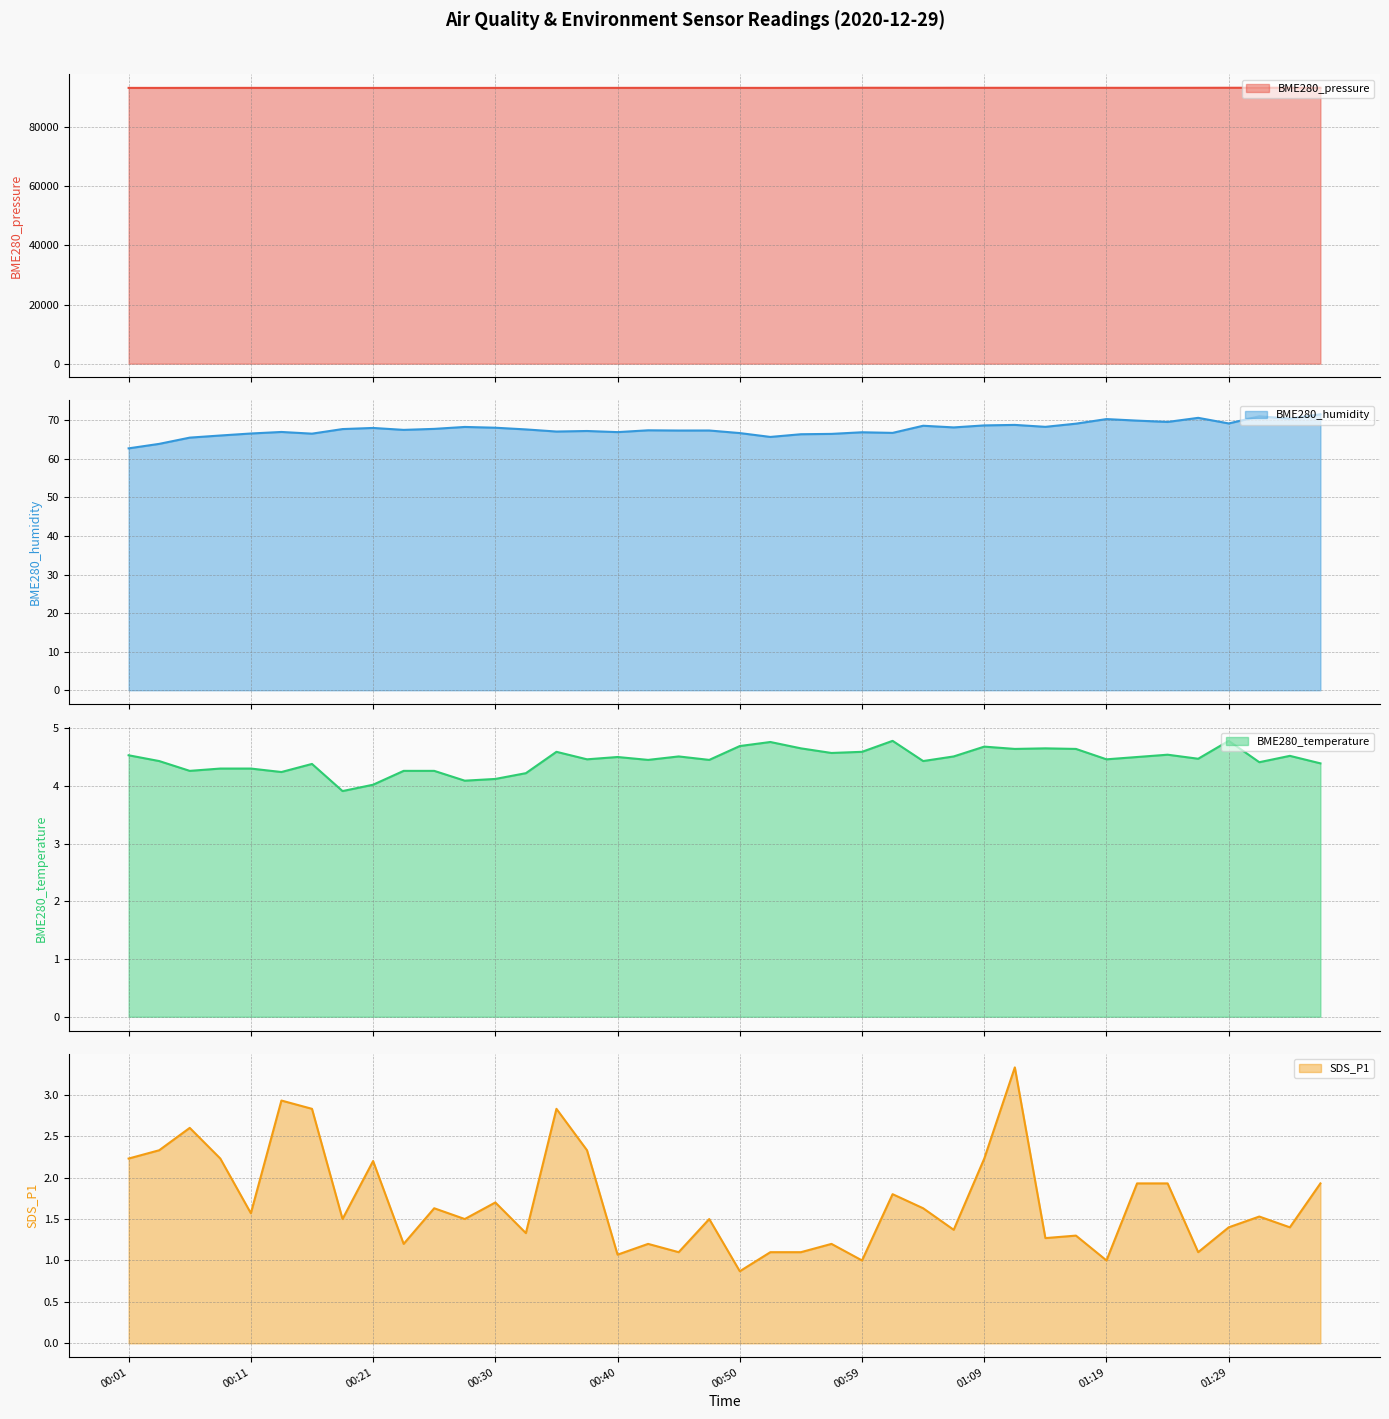

True or false: BME280_pressure and BME280_temperature cross at least once.

False